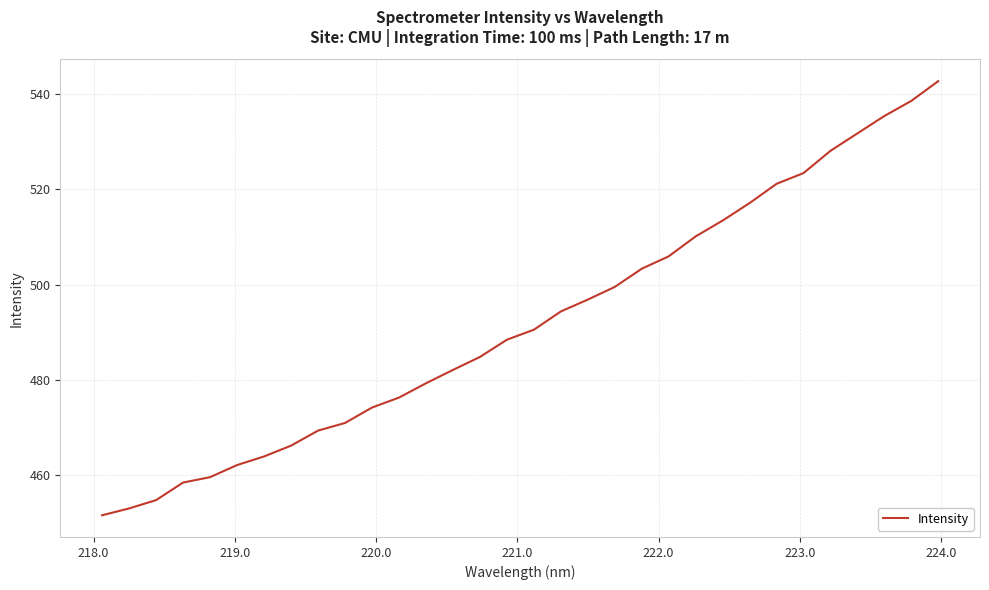

Reading right to left, what are all the values shown in this chart?

542.7	538.6	535.4	531.7	528.1	523.4	521.2	517.1	513.5	510.1	506.0	503.4	499.6	496.9	494.4	490.6	488.5	484.9	482.1	479.3	476.3	474.2	471.0	469.4	466.3	464.0	462.2	459.6	458.5	454.8	453.1	451.7